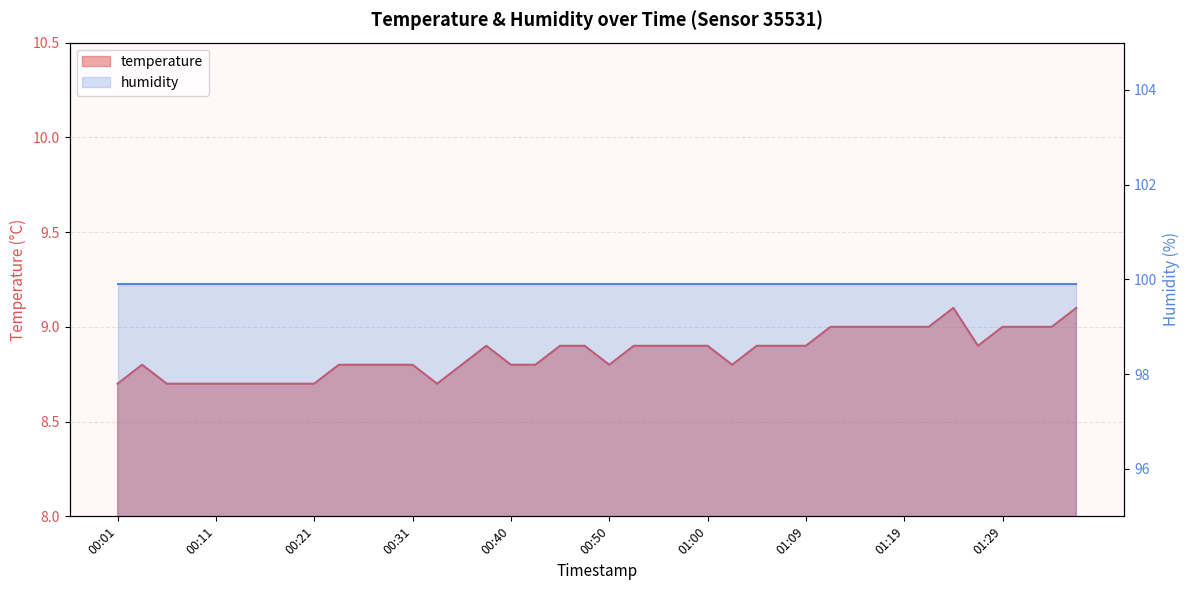

At which category does the chart reach its minimum across all series?

00:01